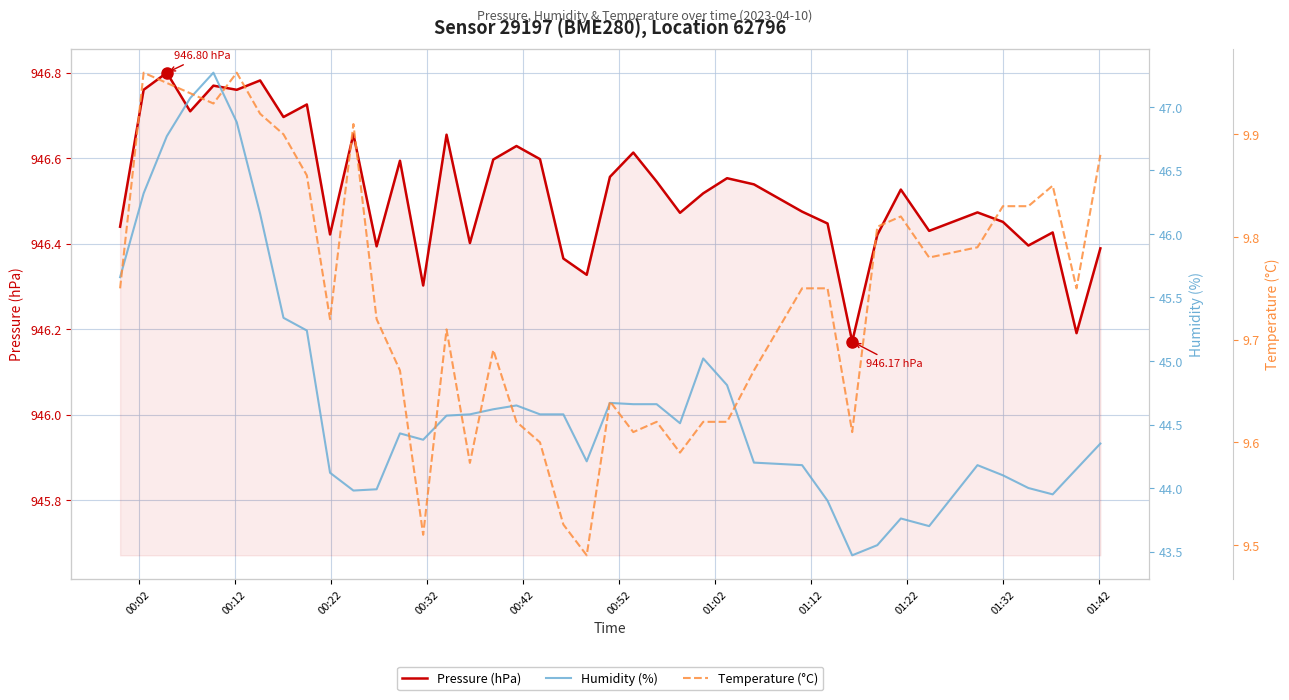

True or false: Temperature (°C) has more than 0 points higher than both neighbors.

True